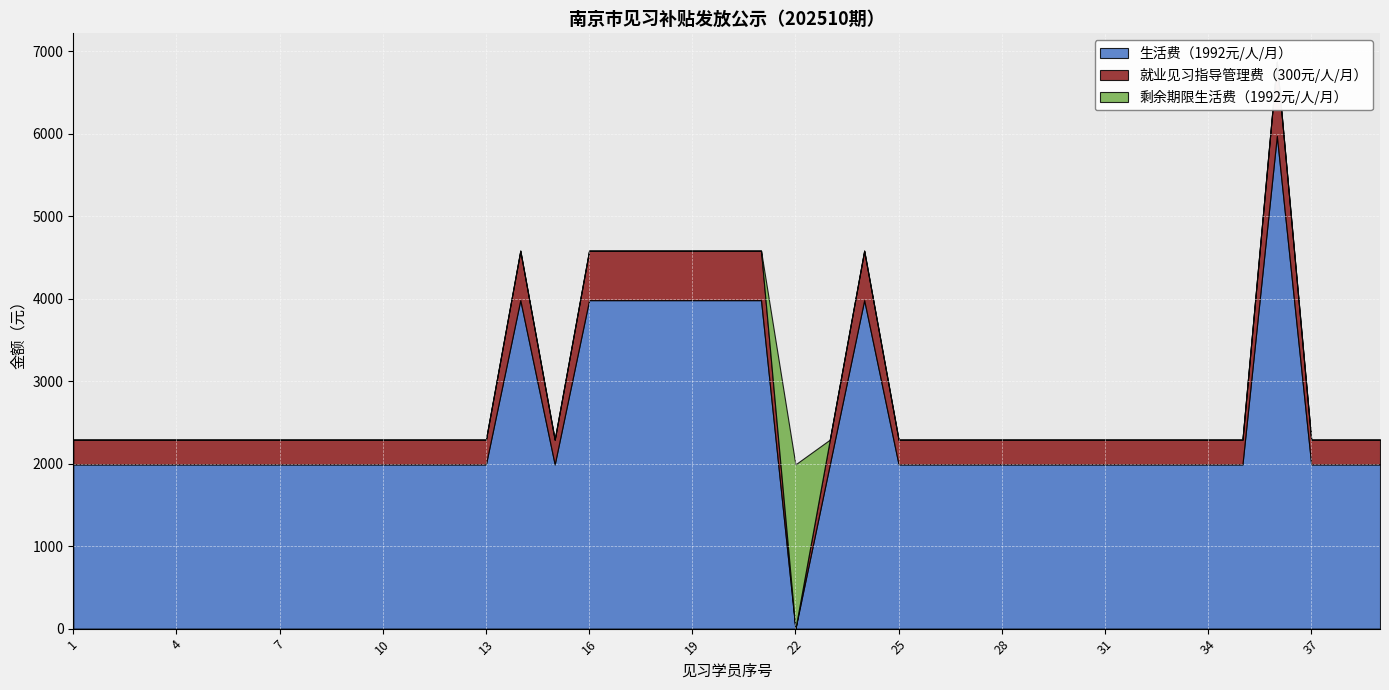

Is it true that 就业见习指导管理费（300元/人/月） equals 160 at 37?

False